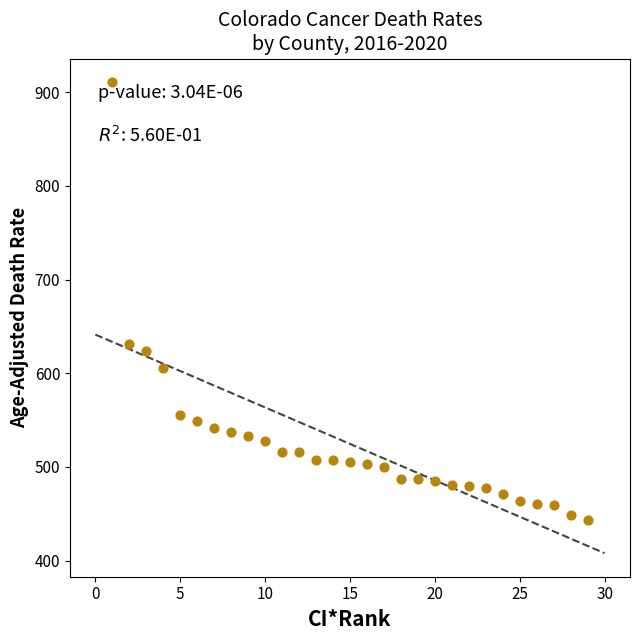

What is the range of X values (max minus min)?

28.0